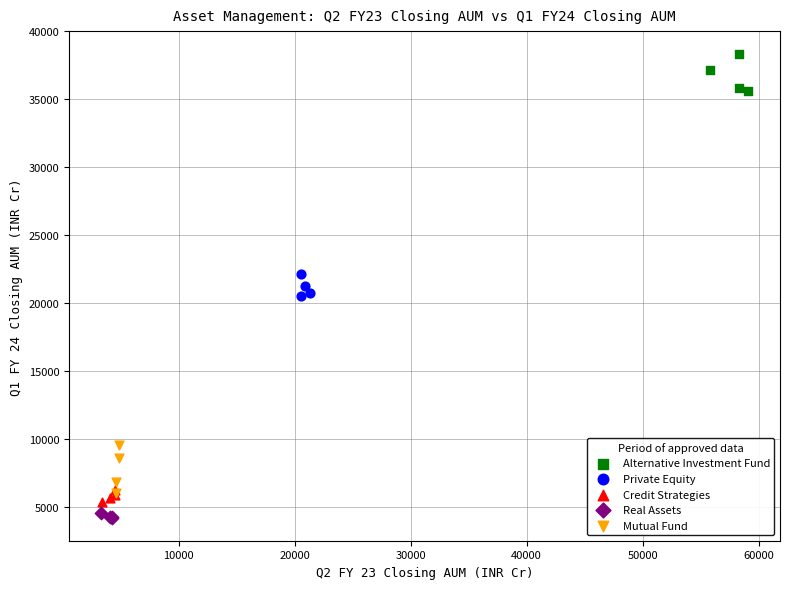

Which series contains the highest Y value?

Alternative Investment Fund